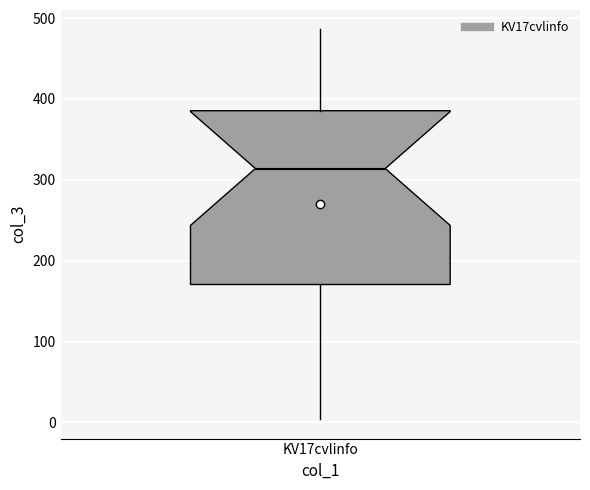

Where is the lower edge of the box for KV17cvlinfo on the y-axis? The values are not printed on the chart, so give them approximately, as read against the axis.

170